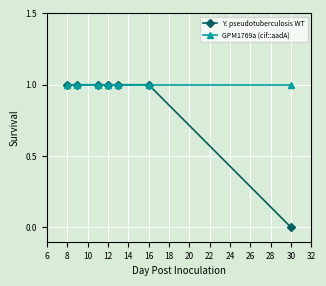

How many distinct data groups are displayed?

2